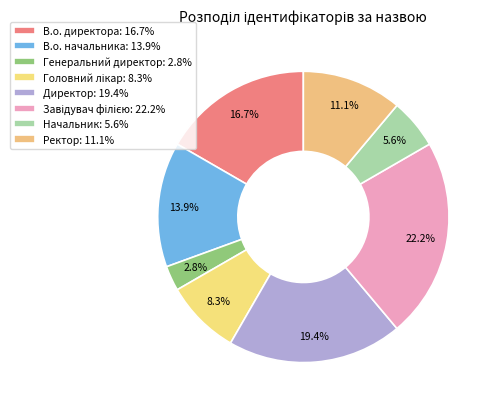

Rank the categories by value from highest to lowest.

Завідувач філією, Директор, В.о. директора, В.о. начальника, Ректор, Головний лікар, Начальник, Генеральний директор